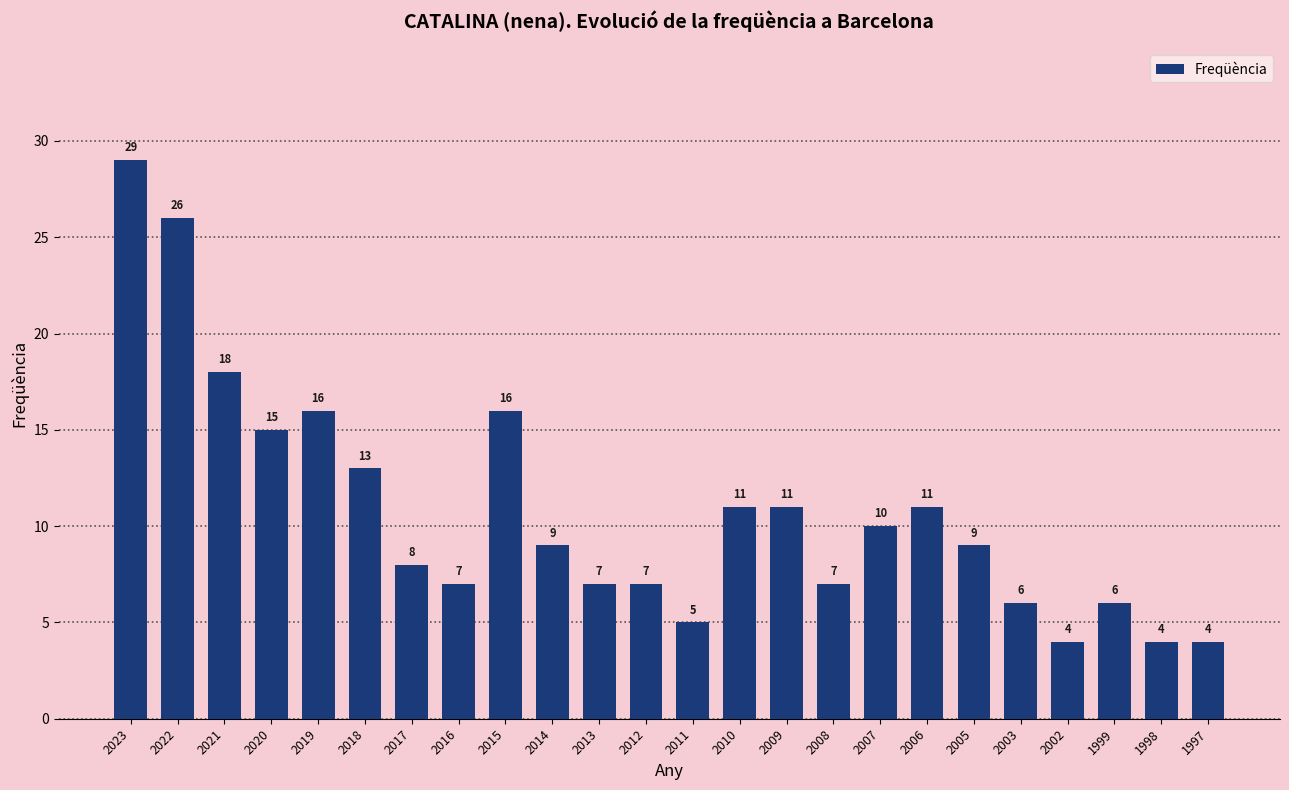

What is the difference between the second highest and second lowest values?

22